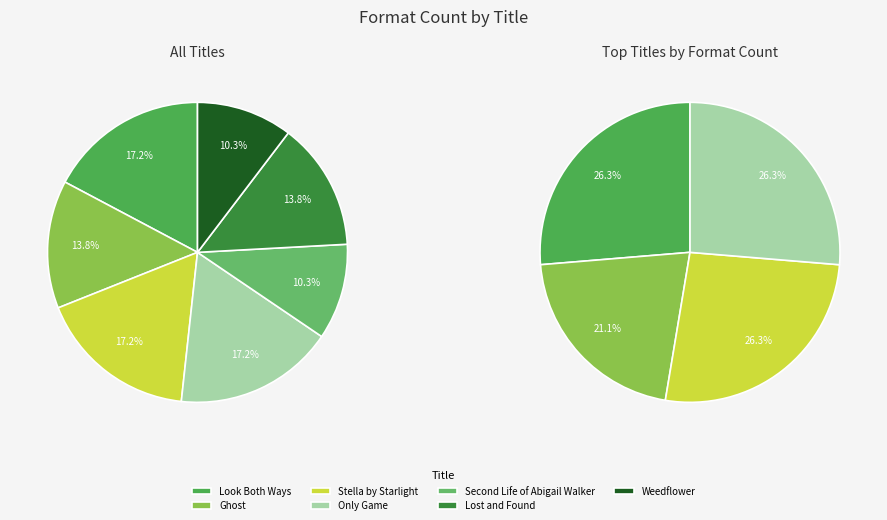

To the nearest percent, what is the difference between the largest and smallest slice percentages?

7%